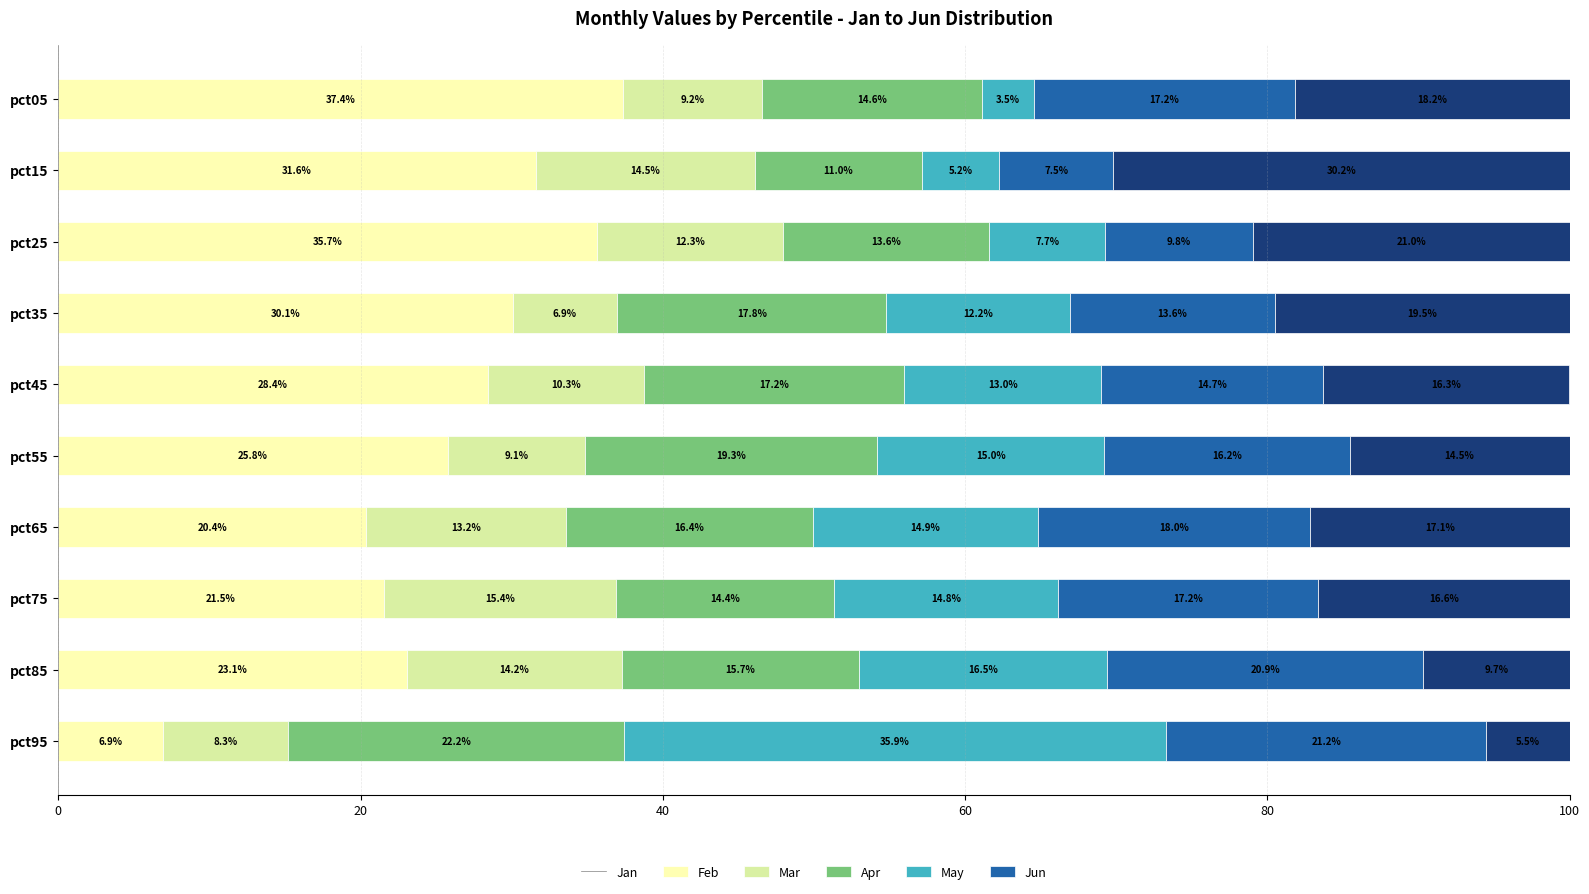

Is it true that Jan equals 11.7 at pct35?

False